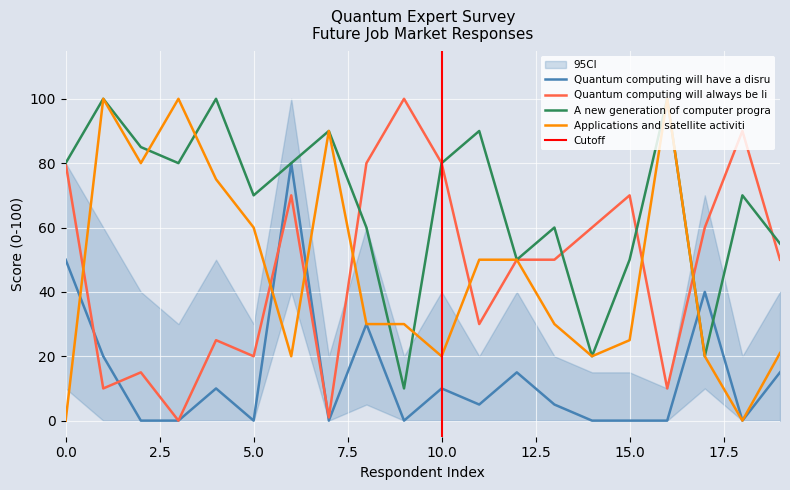

What is the approximate value of A new generation of computer programmers at 4, to the nearest 10?

100